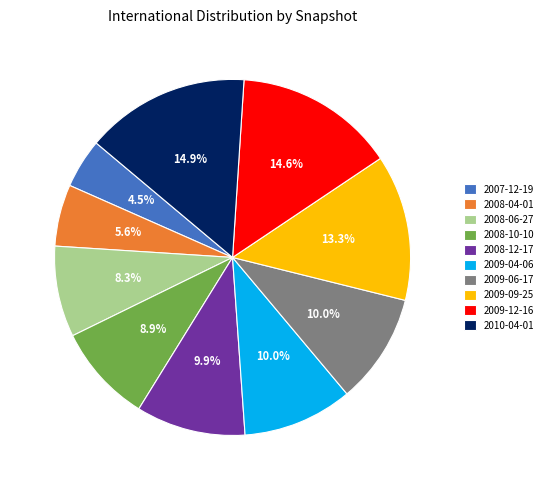

Which has a higher value, 2009-06-17 or 2007-12-19?

2009-06-17